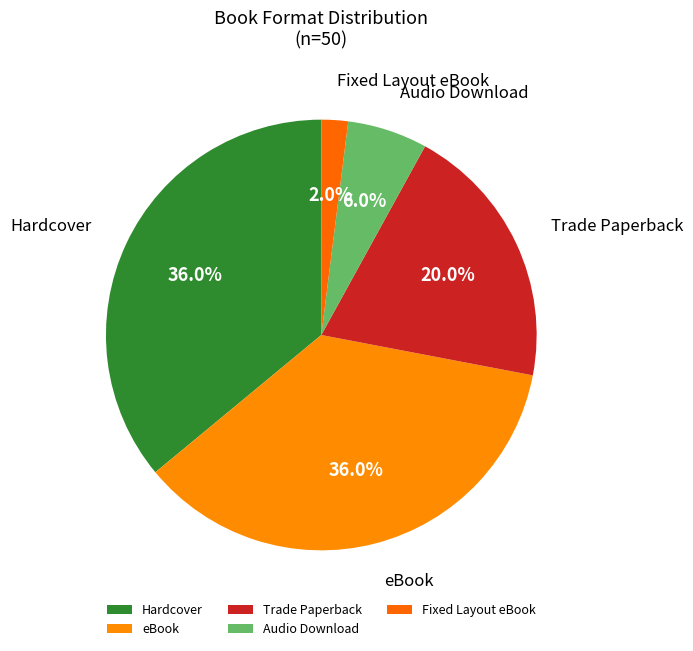

True or false: Hardcover accounts for 36% of the total.

True